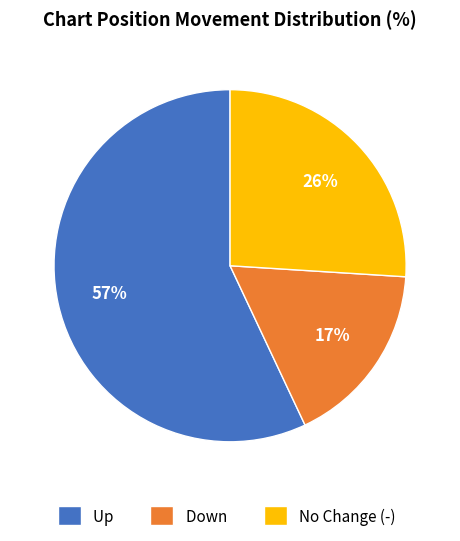

To the nearest percent, what is the average slice percentage?

33%